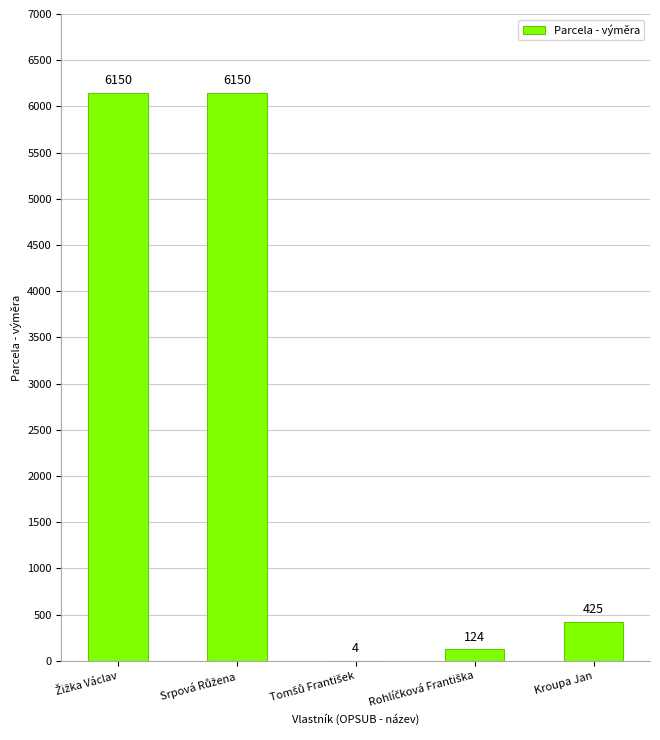

Reading right to left, what are all the values shown in this chart?

425	124	4	6150	6150